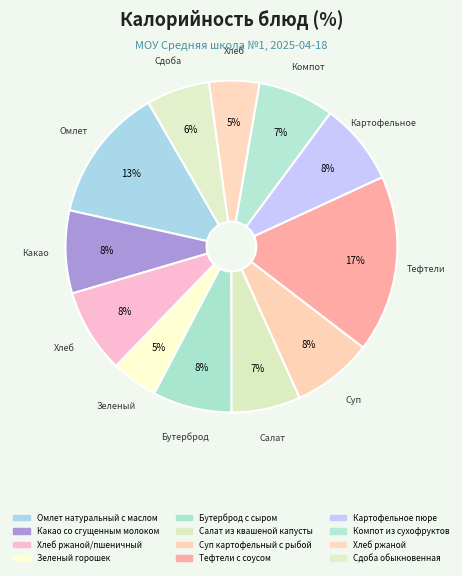

Count the number of slices in the pie.

12